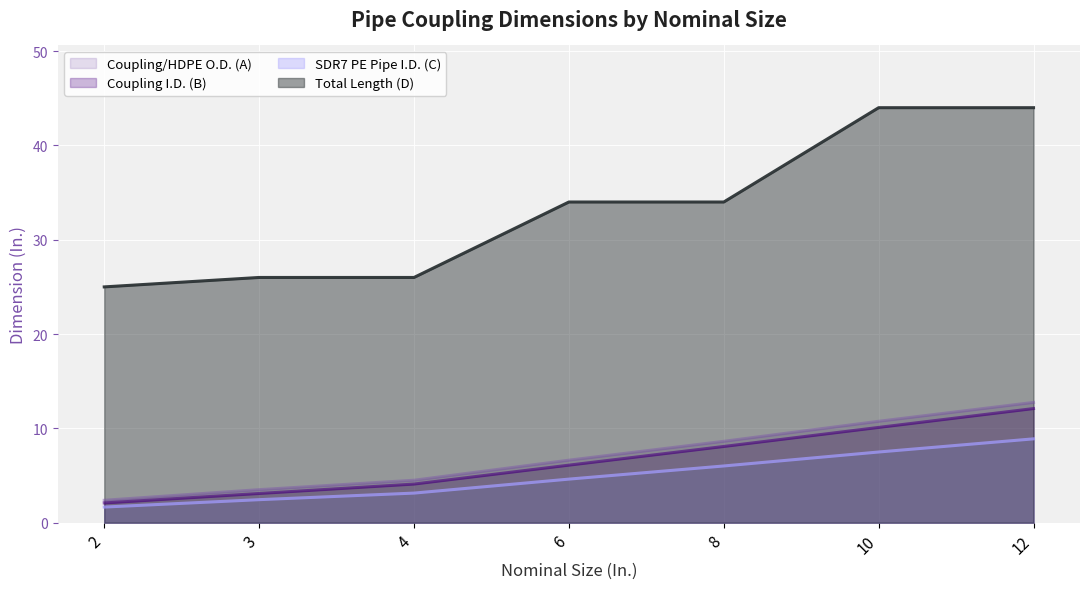

What is the spread (max minus min) of values at 8?

28.0